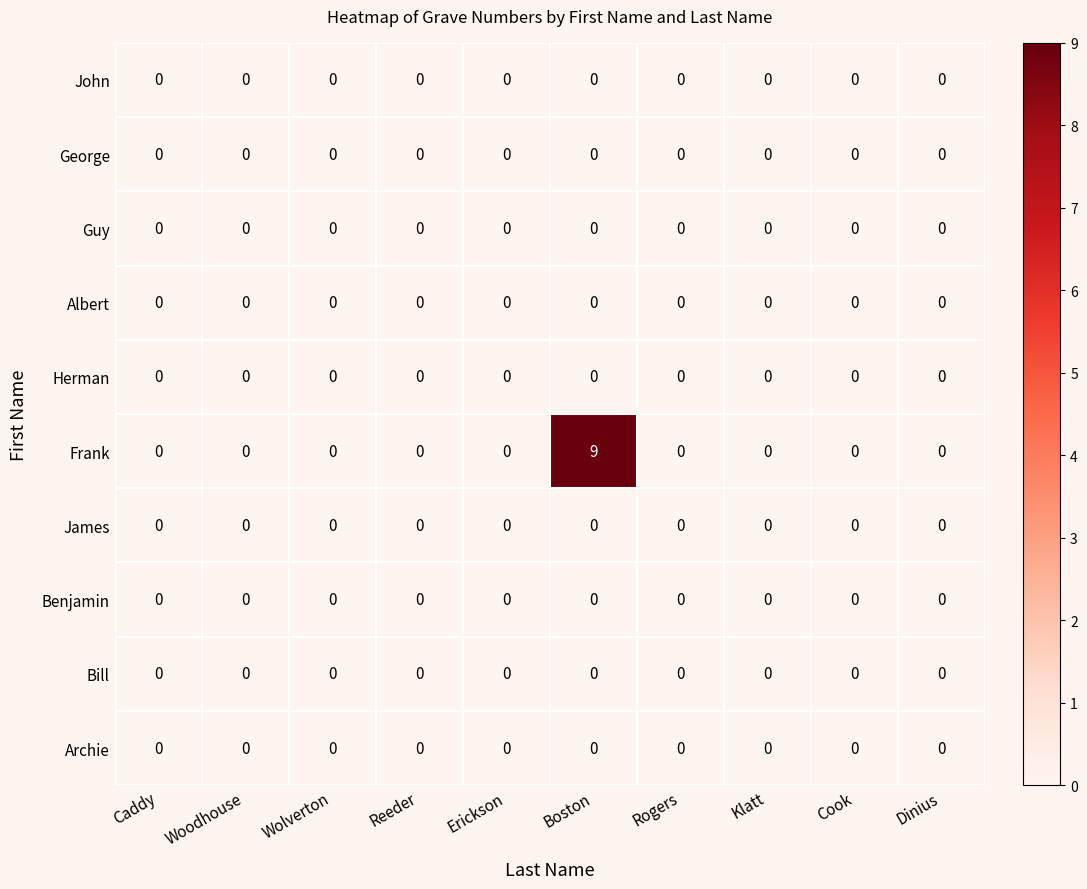

At which category does the chart reach its peak across all series?

Boston